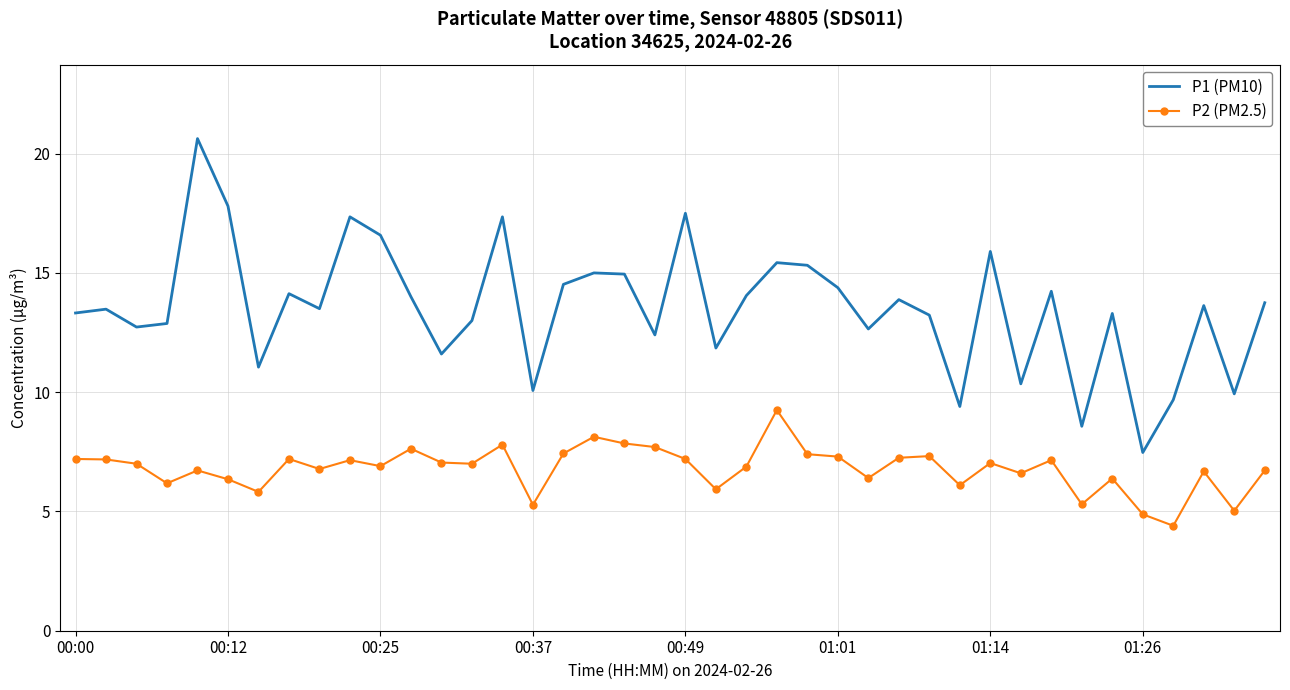

True or false: P1 (PM10) and P2 (PM2.5) intersect in this chart.

False